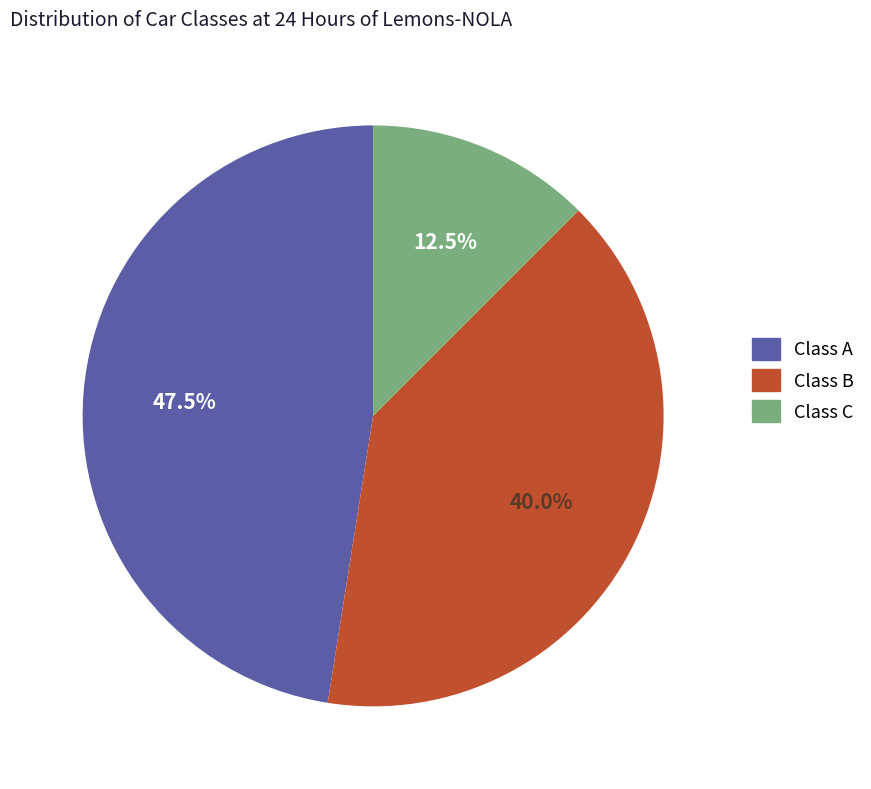

What percentage is the Class B slice, to the nearest percent?

40%